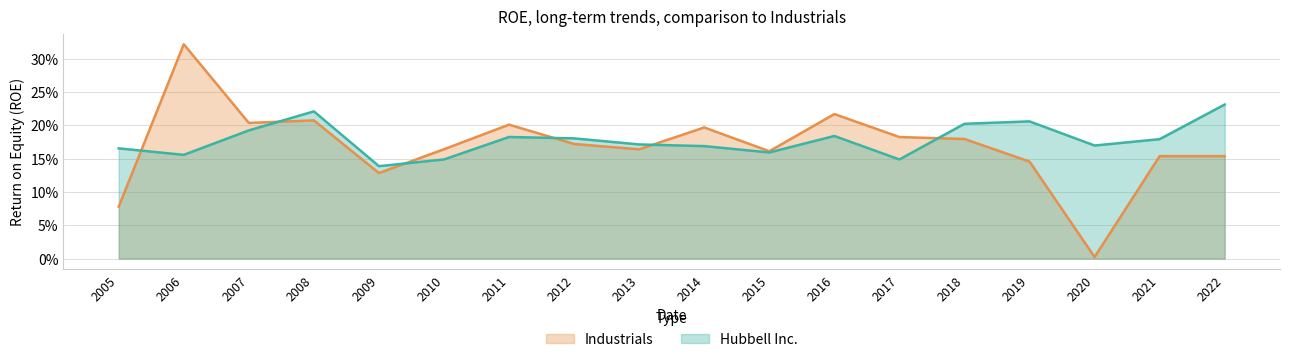

True or false: Industrials has more than 0 interior local peaks.

True